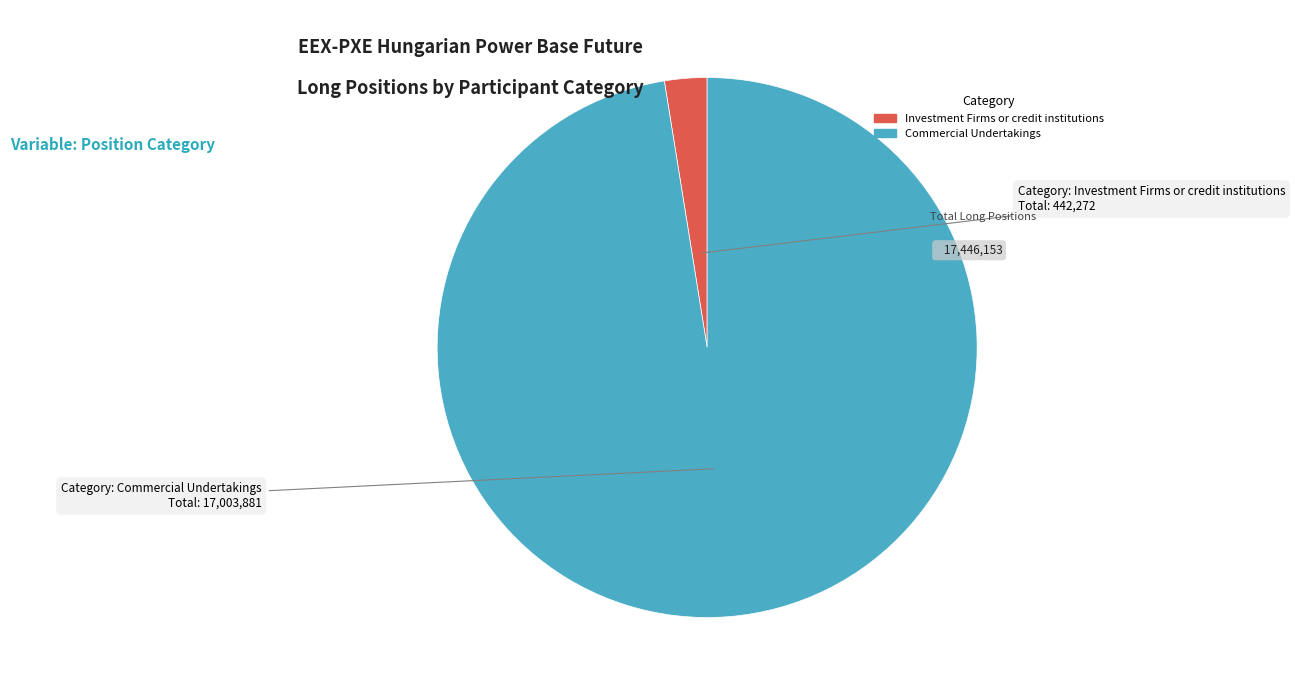

How many slices are in this pie chart?

2